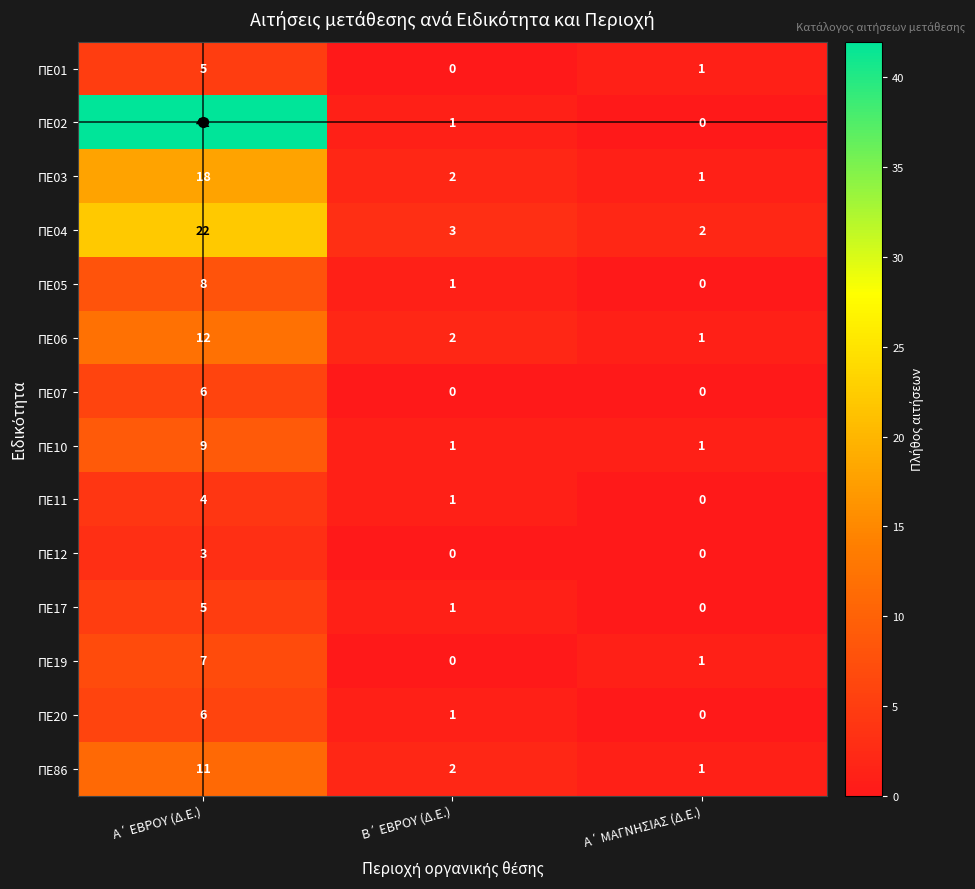

What is the difference between the maximum and minimum values in the ΠΕ19 series?

7